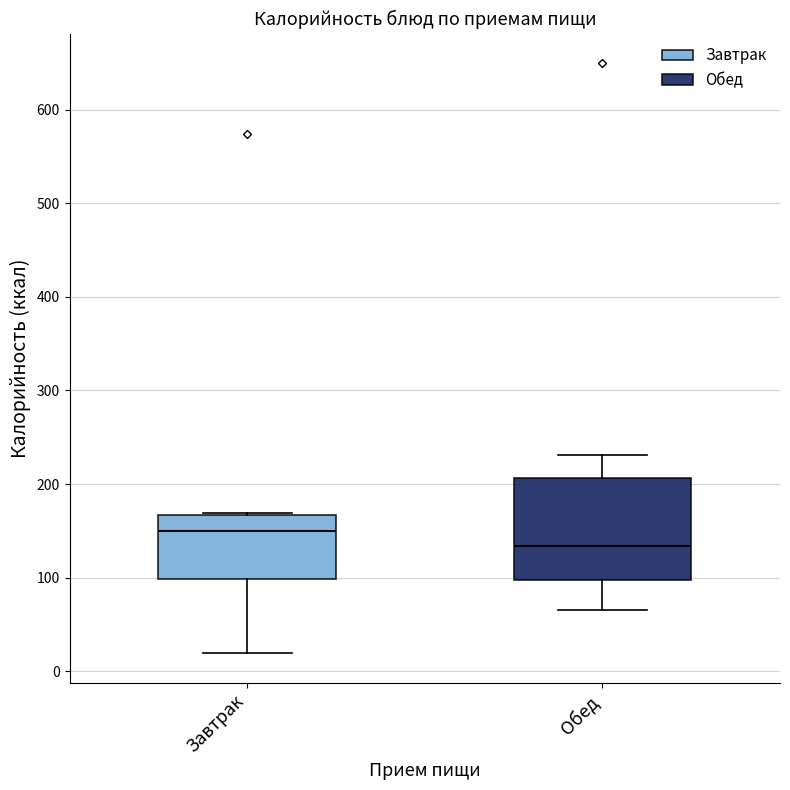

Reading left to right, read every box against the y-axis: the position of its median line, the range the box covers, and the ends of its whiskers. The values are not printed on the chart, so give them approximately, as read against the axis.

Завтрак: median 150, box 100 to 170, whiskers 20 to 170
Обед: median 130, box 100 to 210, whiskers 70 to 230